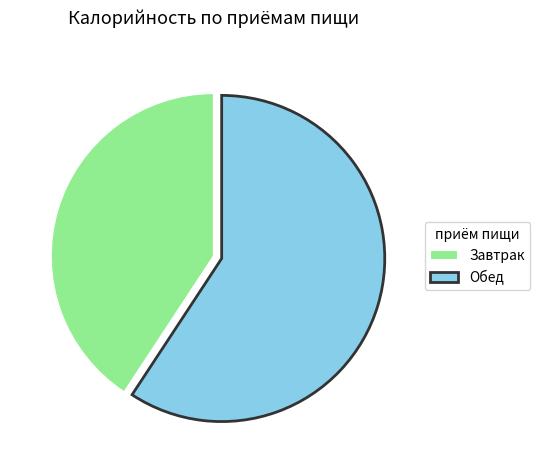

Is Завтрак the majority of the pie?

No